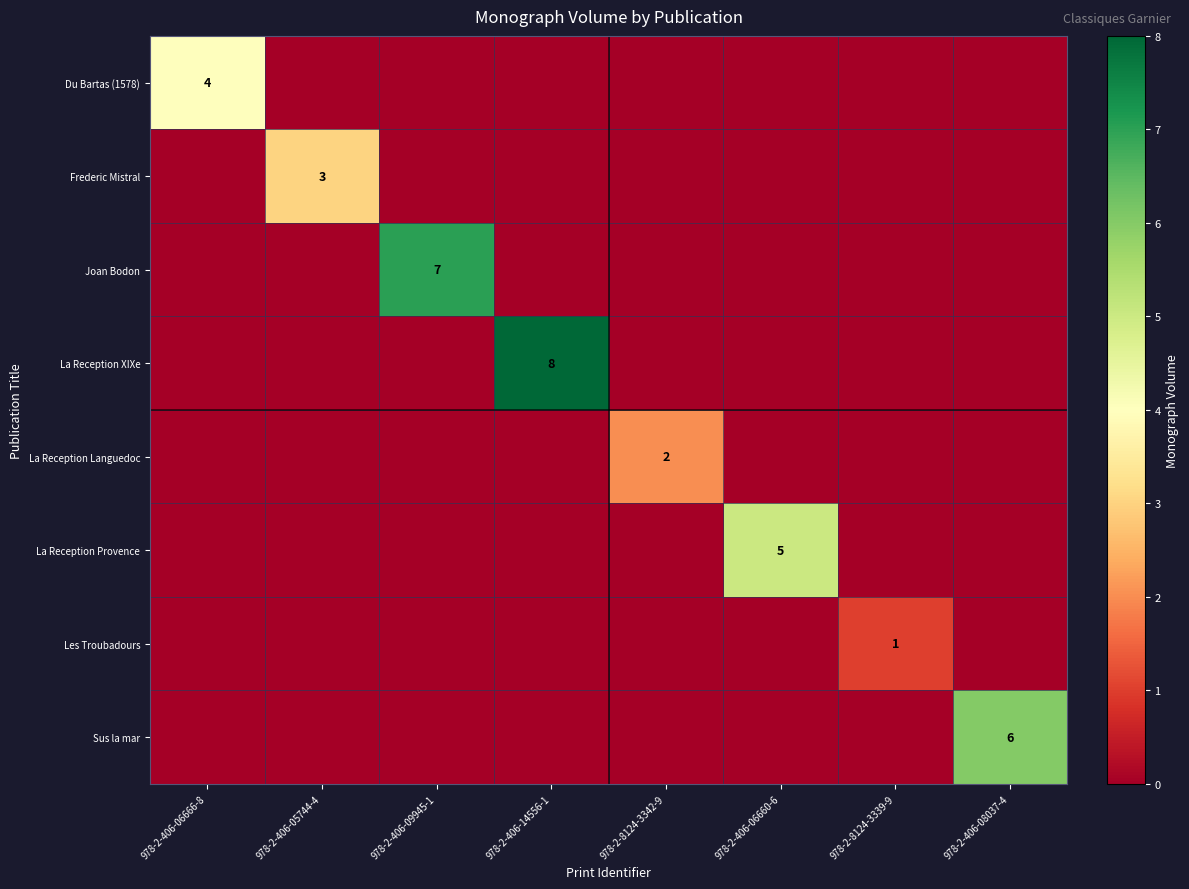

Is it true that La Reception Provence equals 5 at 978-2-406-06660-6?

True